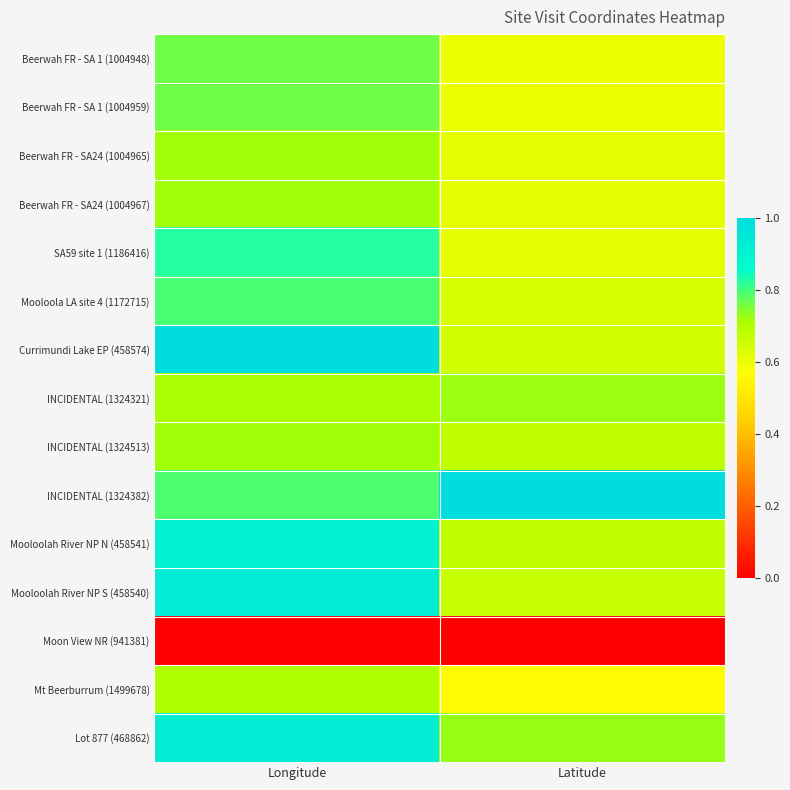

Reading left to right, extract all data points from this chart.

Beerwah FR - SA 1 (1004948): Longitude=0.8	Latitude=0.6
Beerwah FR - SA 1 (1004959): Longitude=0.8	Latitude=0.6
Beerwah FR - SA24 (1004965): Longitude=0.7	Latitude=0.6
Beerwah FR - SA24 (1004967): Longitude=0.7	Latitude=0.6
SA59 site 1 (1186416): Longitude=0.8	Latitude=0.6
Mooloola LA site 4 (1172715): Longitude=0.8	Latitude=0.6
Currimundi Lake EP (458574): Longitude=1.0	Latitude=0.6
INCIDENTAL (1324321): Longitude=0.7	Latitude=0.7
INCIDENTAL (1324513): Longitude=0.7	Latitude=0.7
INCIDENTAL (1324382): Longitude=0.8	Latitude=1.0
Mooloolah River NP N (458541): Longitude=0.9	Latitude=0.7
Mooloolah River NP S (458540): Longitude=0.9	Latitude=0.7
Moon View NR (941381): Longitude=0.0	Latitude=0.0
Mt Beerburrum (1499678): Longitude=0.7	Latitude=0.6
Lot 877 (468862): Longitude=0.9	Latitude=0.7